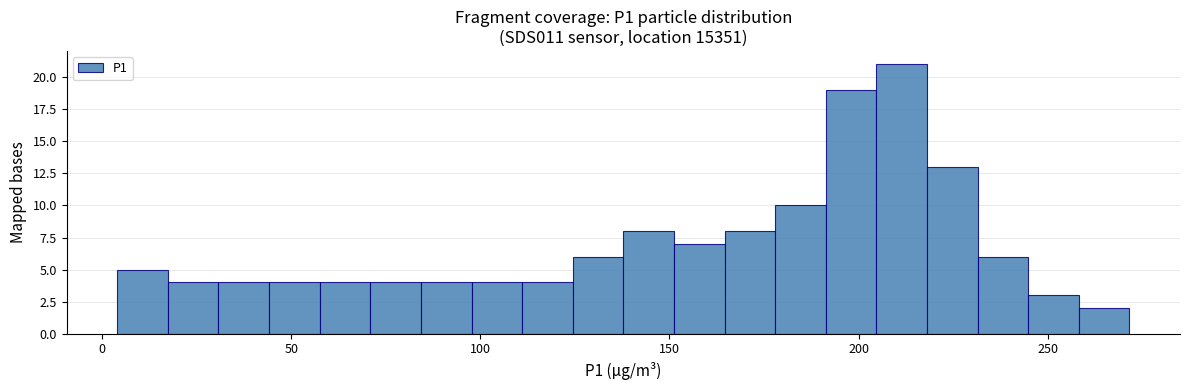

Read against the x-axis, roughly where is the centre of the tallest bar?

210